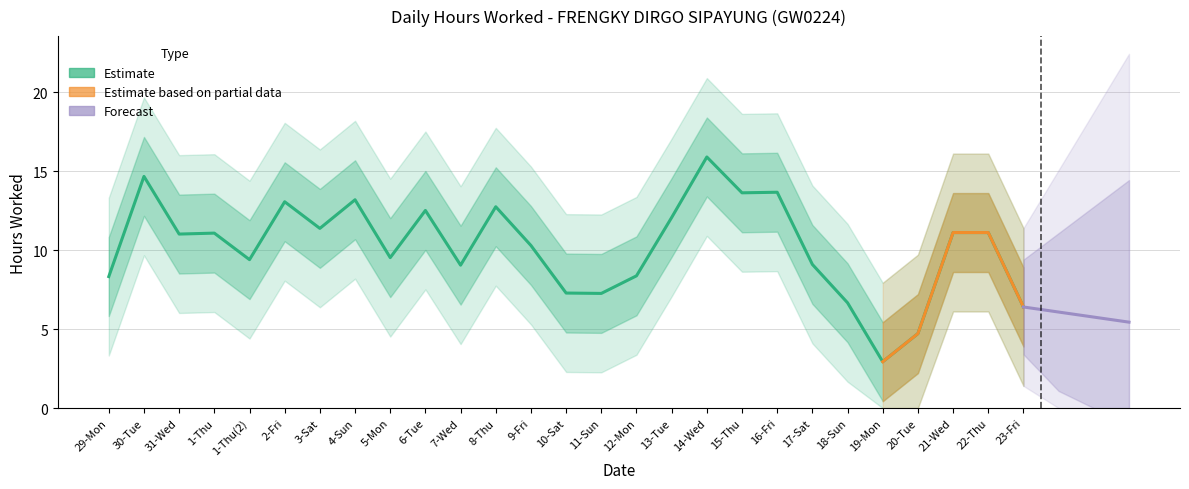

At which label does the data first exceed 11?

30-Tue